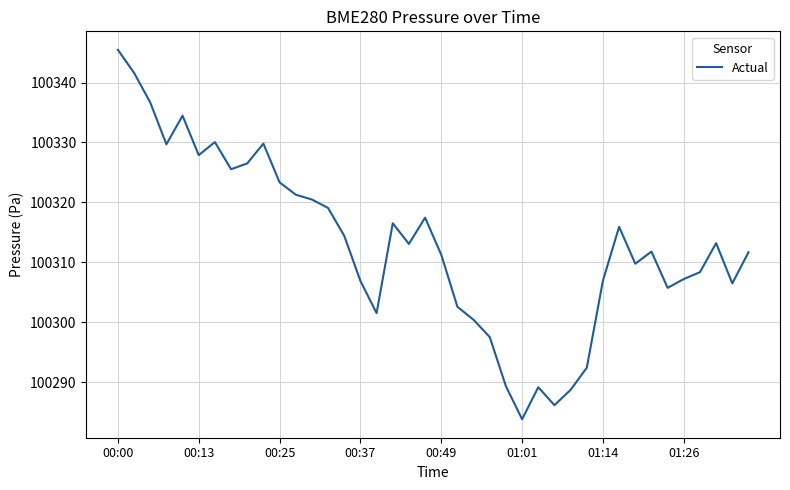

Does the chart display data point markers on the line(s)?

No